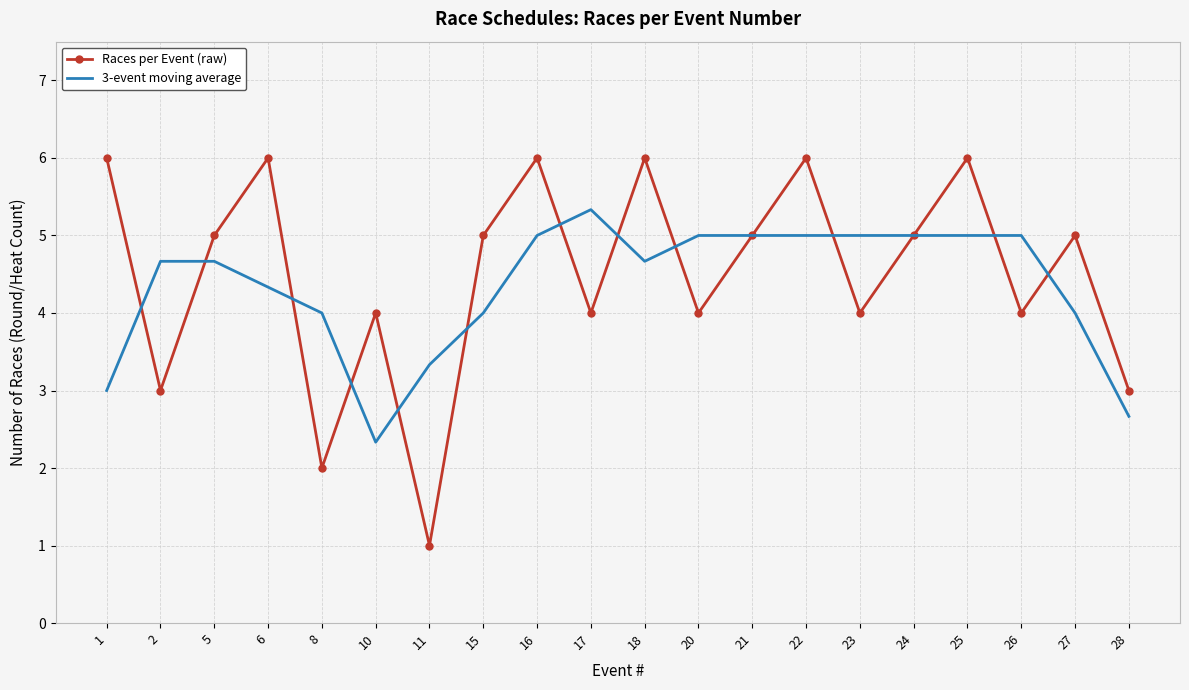

Is it true that Races per Event (raw) equals 8.2 at 5?

False